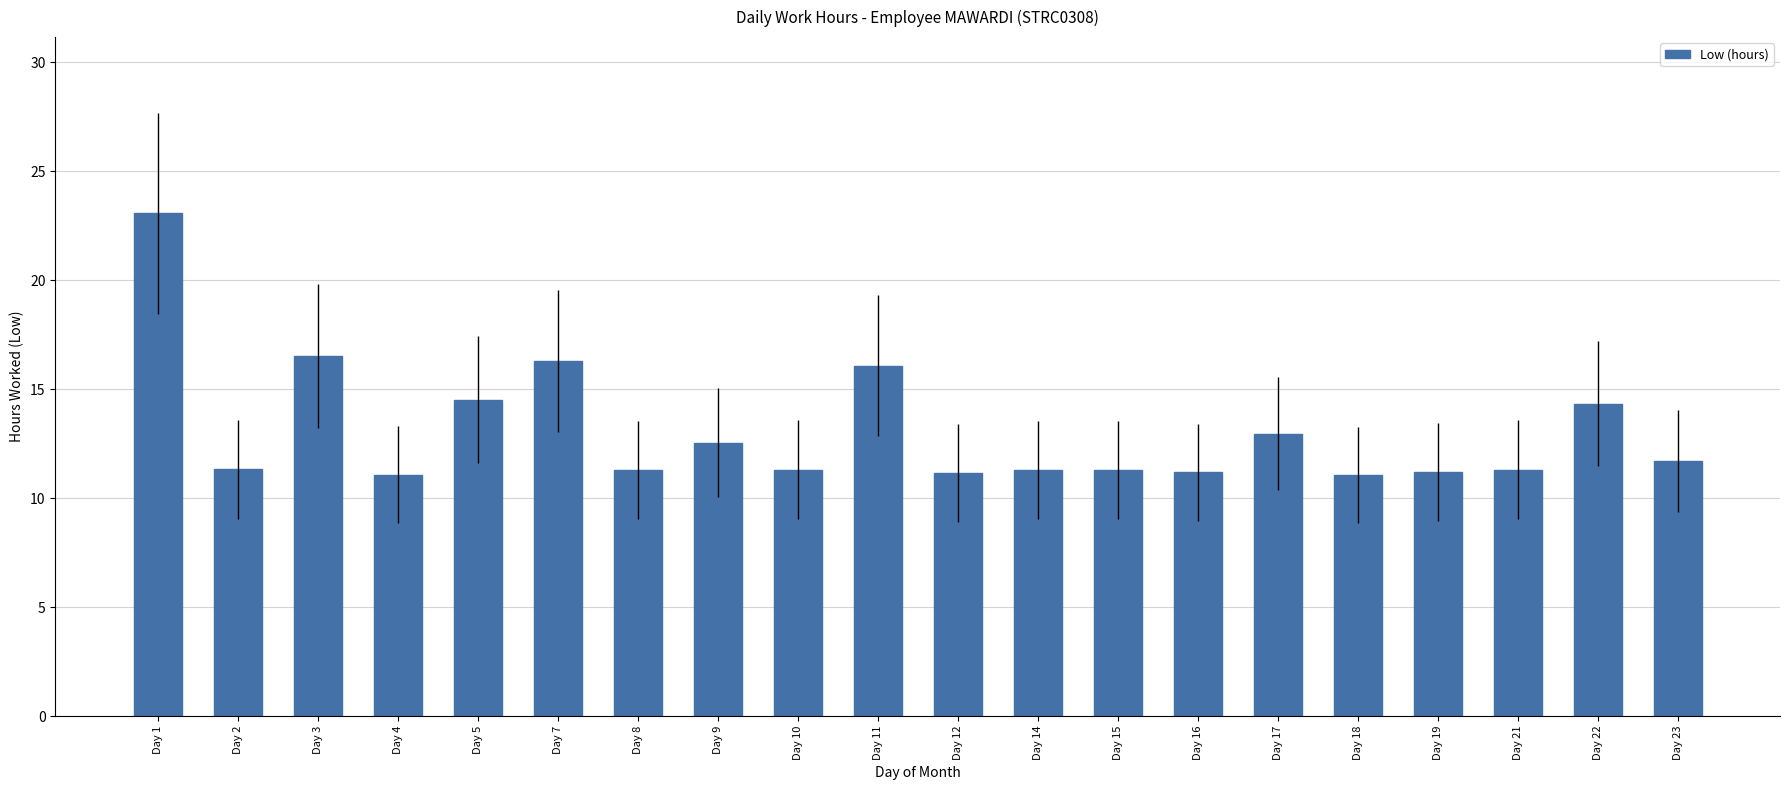

True or false: the data shows 11.2 at Day 16.

True